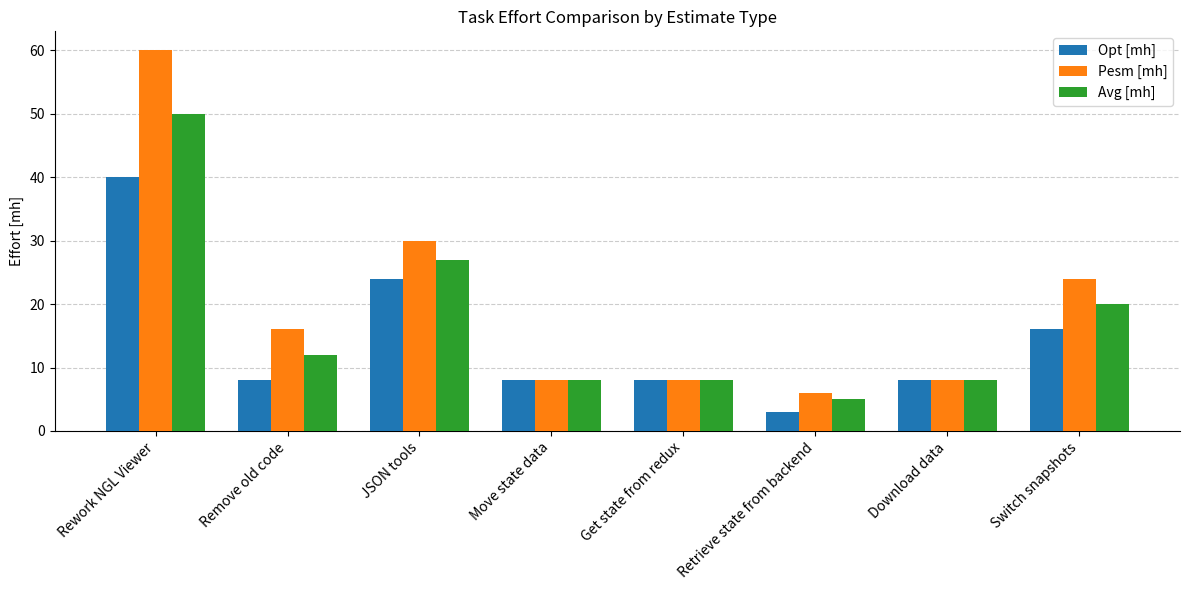

What is the label of the 7th bar from the left?

Download data